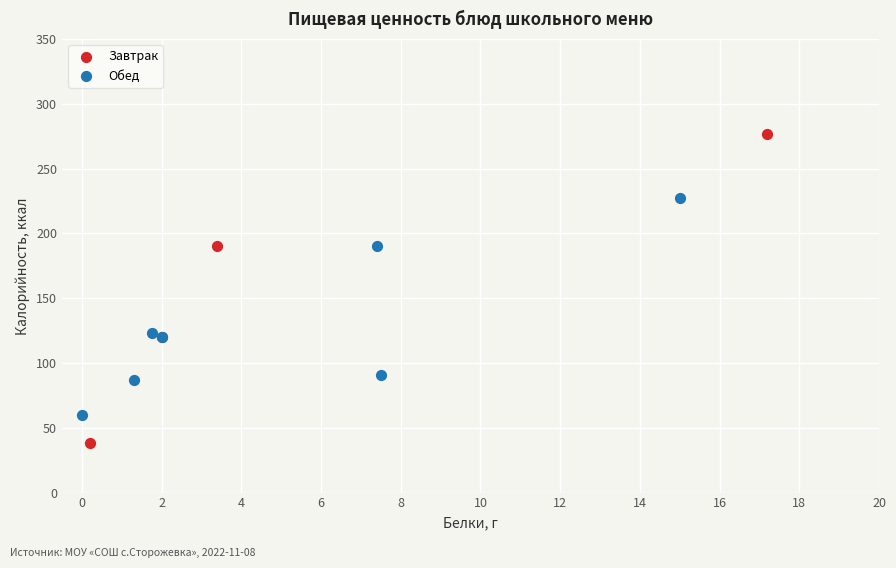

Which series reaches the maximum Y coordinate?

Завтрак